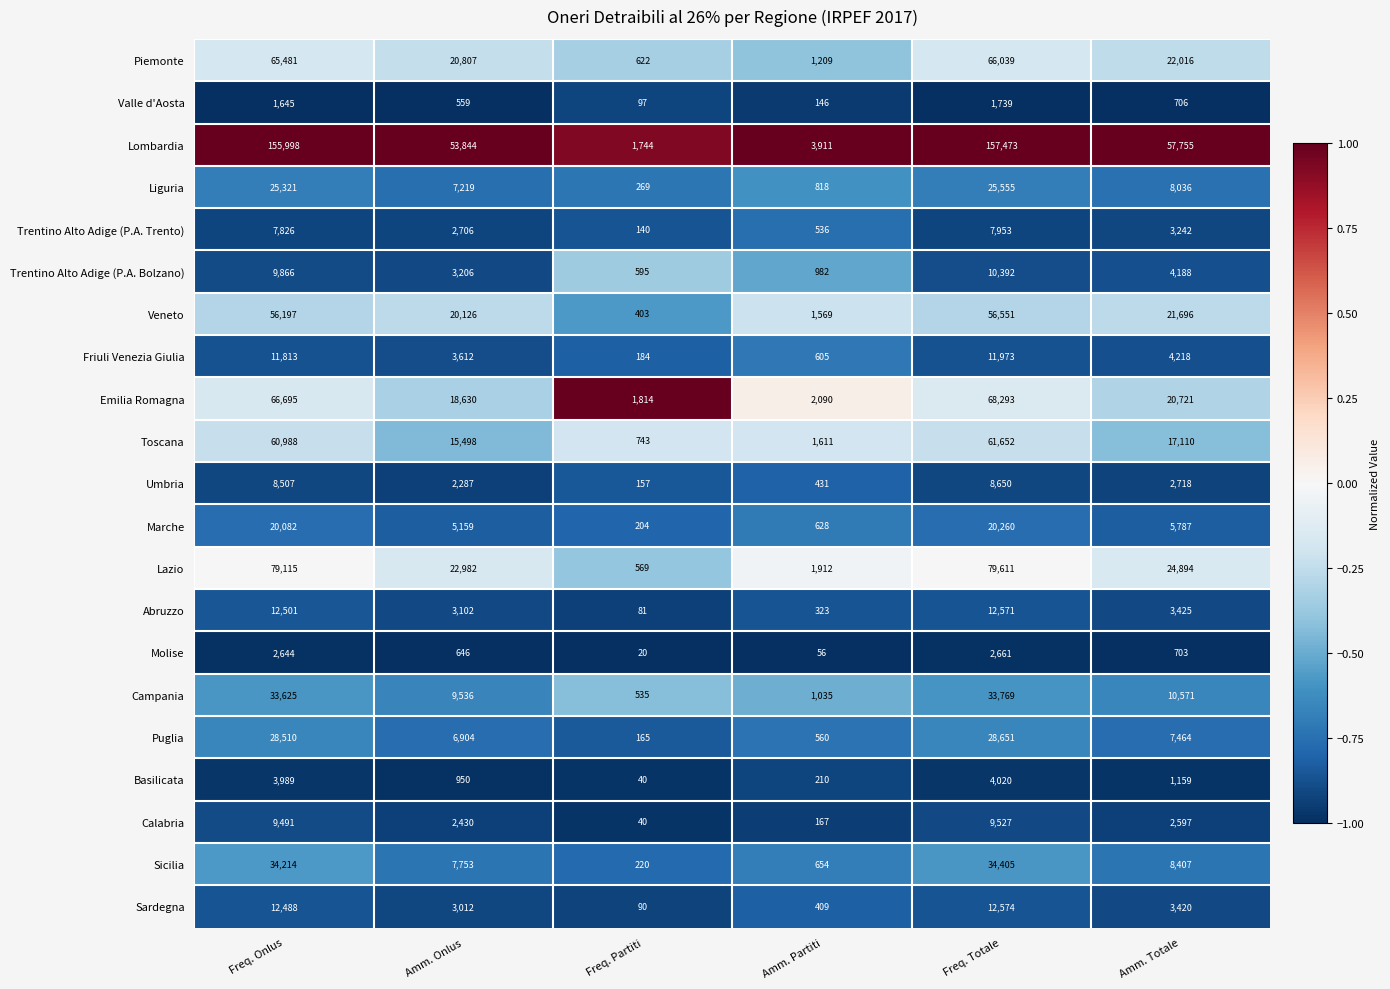

At which category does the chart reach its peak across all series?

Freq. Totale